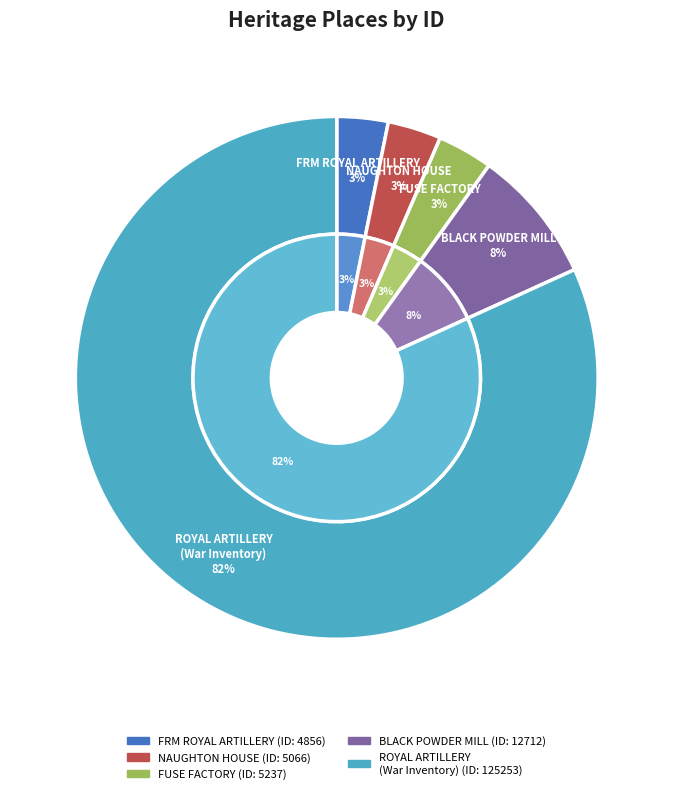

How many segments does this pie chart have?

5